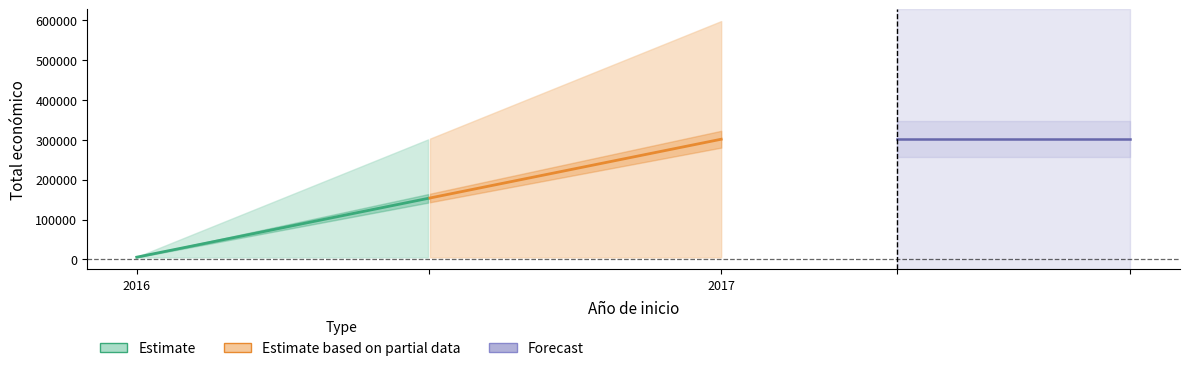

True or false: there are more than 2 points higher than both neighbors.

False